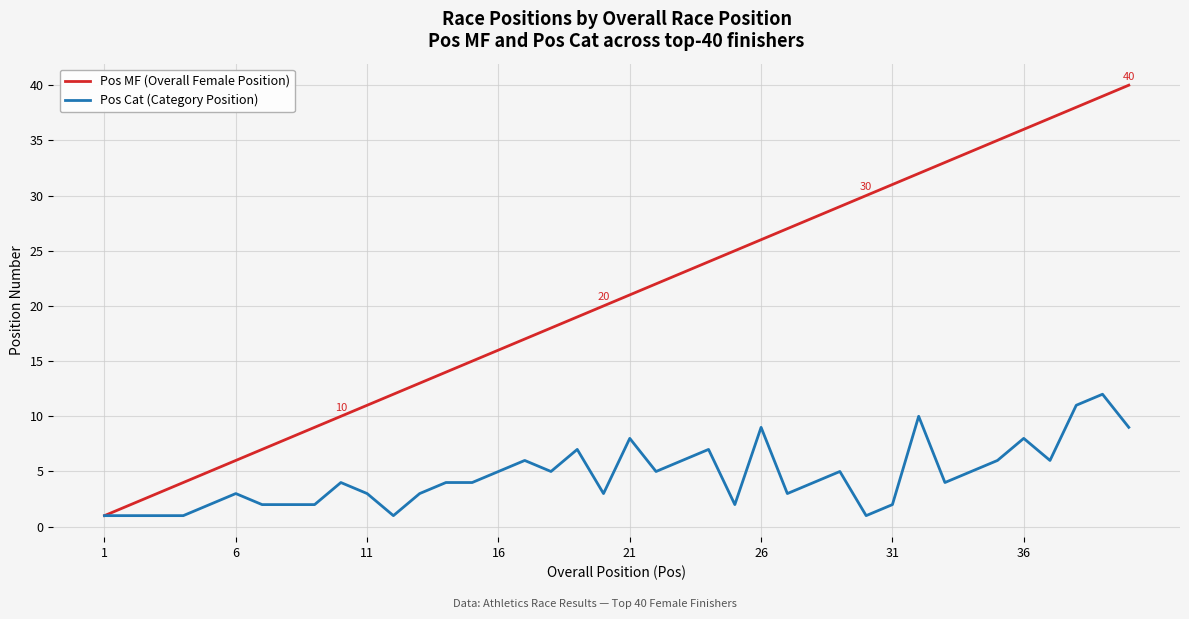

List the series in order of their peak value, highest first.

Pos MF (Overall Female Position), Pos Cat (Category Position)